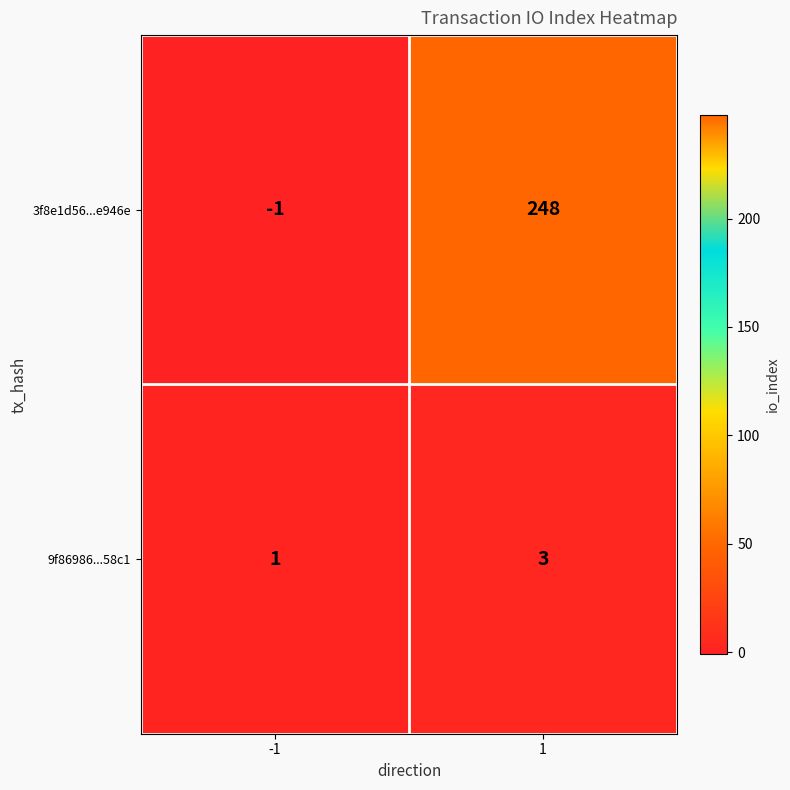

Reading left to right, extract all data points from this chart.

3f8e1d56...e946e: -1	248
9f86986...58c1: 1	3